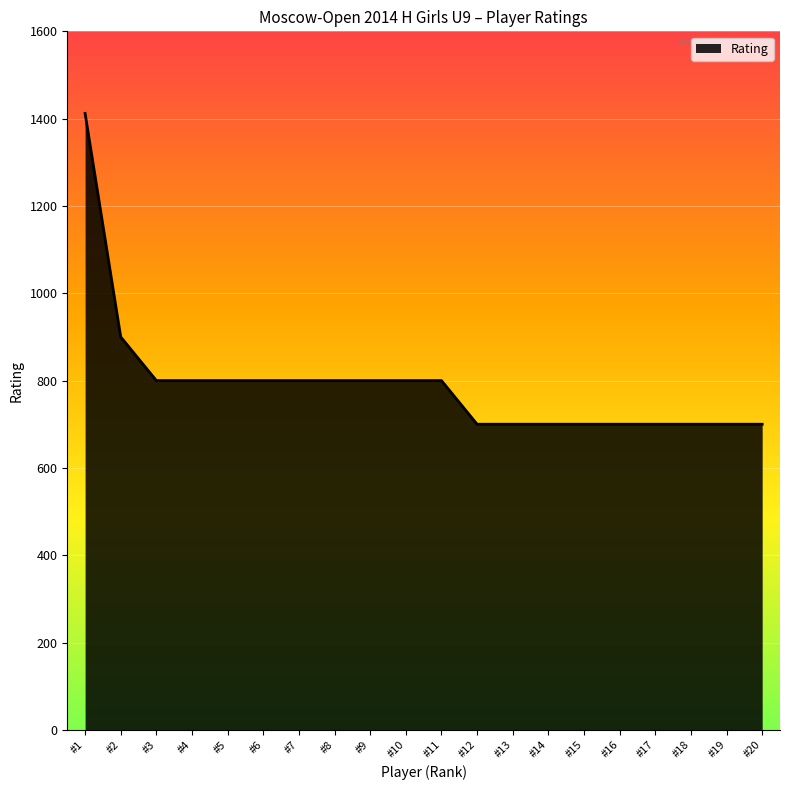

At which category does the chart reach its peak across all series?

#1